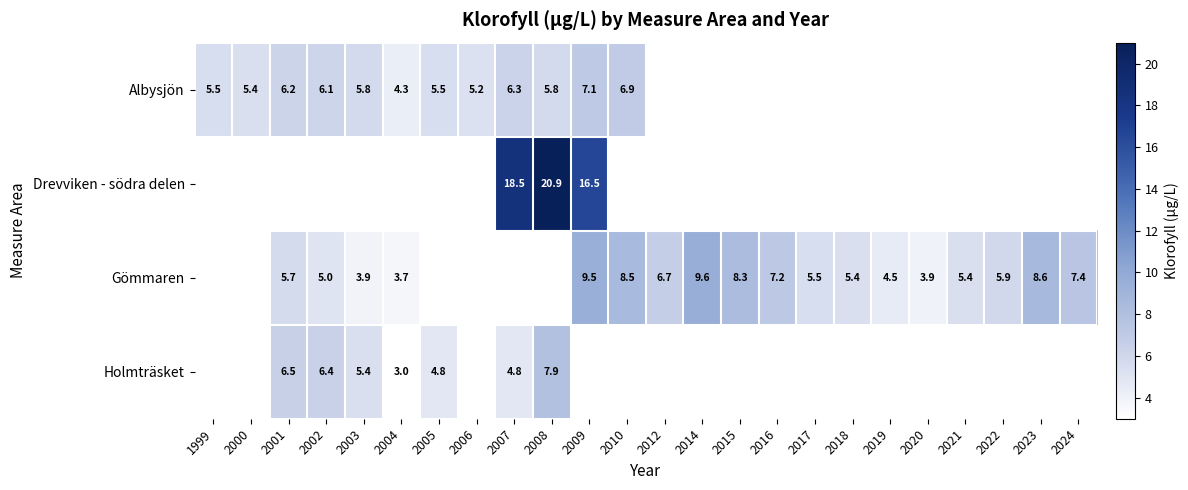

The value of Holmträsket at 2001 is 6.5. True or false?

True